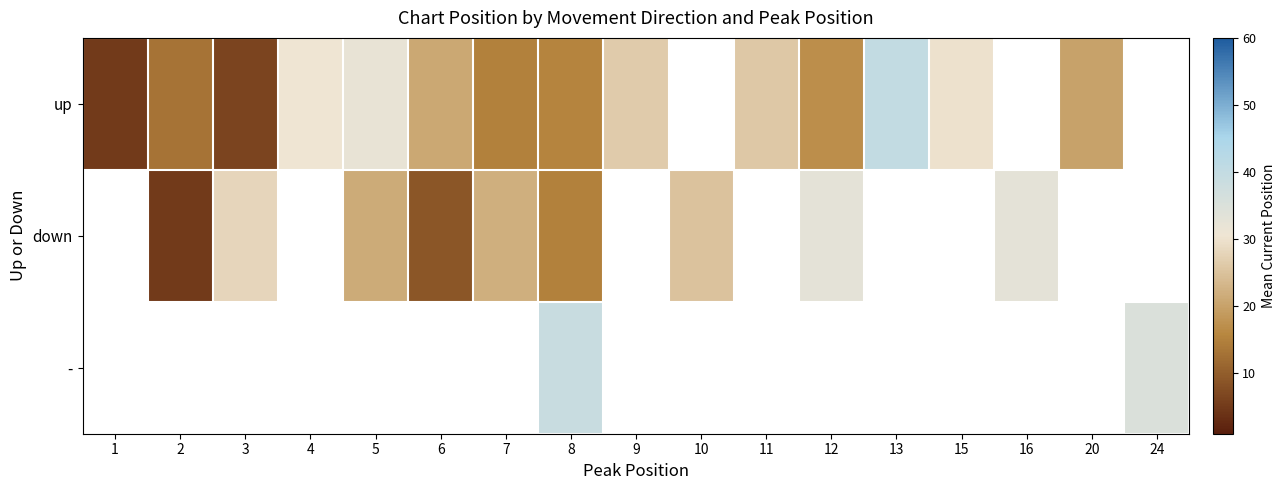

At how many categories does at least one series exceed 30?

7